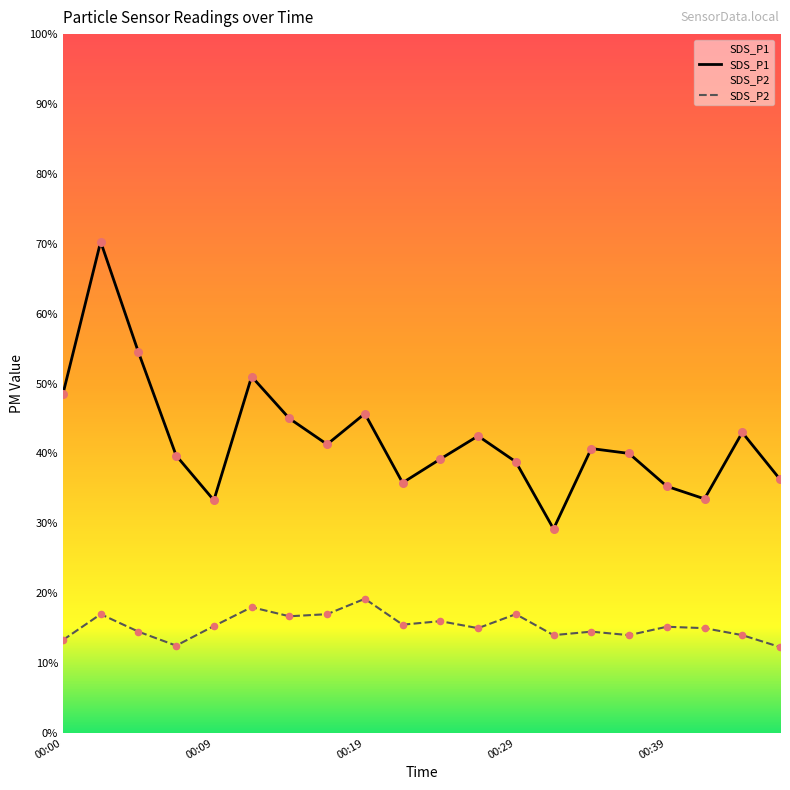

Which series reaches the maximum Y coordinate?

SDS_P1